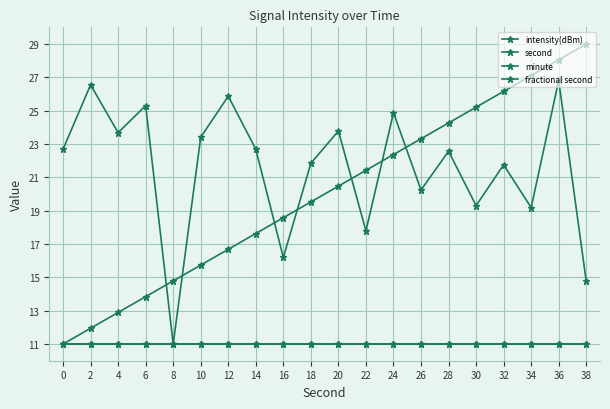

Does the chart display data point markers on the line(s)?

Yes